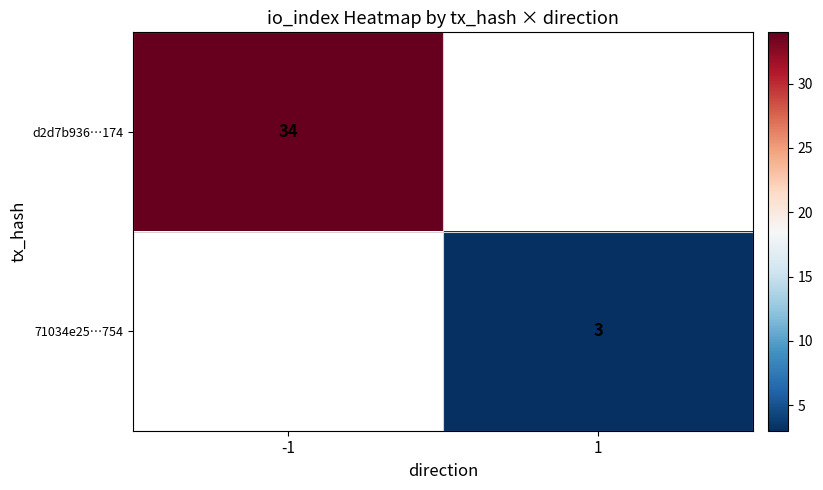

True or false: 71034e25…754 has a value of 3 at 1.

True